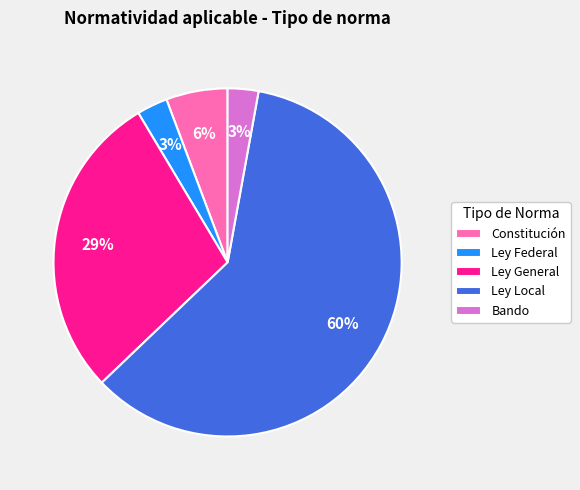

Is it true that Ley General is 19% of the pie?

False